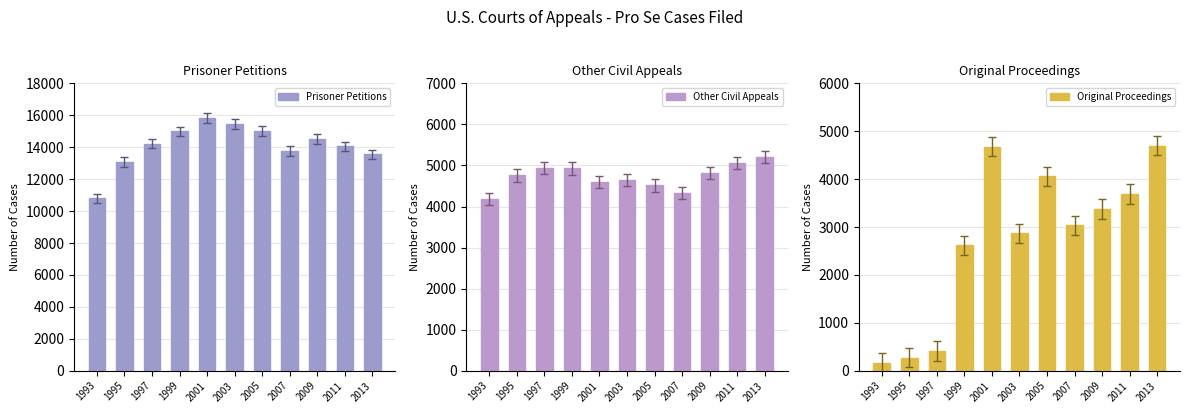

Are the bars horizontal?

No